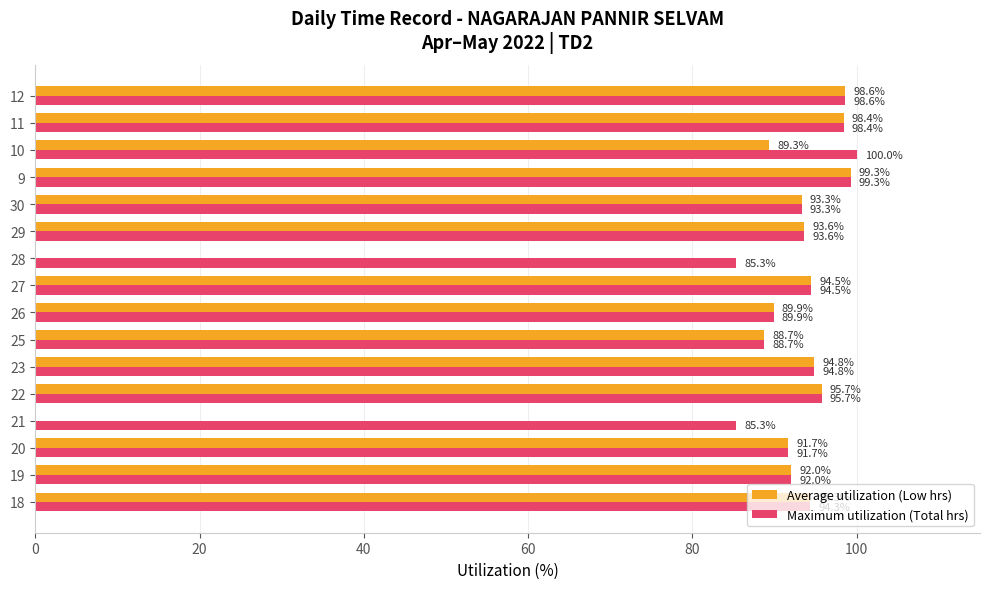

What is the sum of the Maximum utilization (Total hrs) values at 12 and 29?

192.2